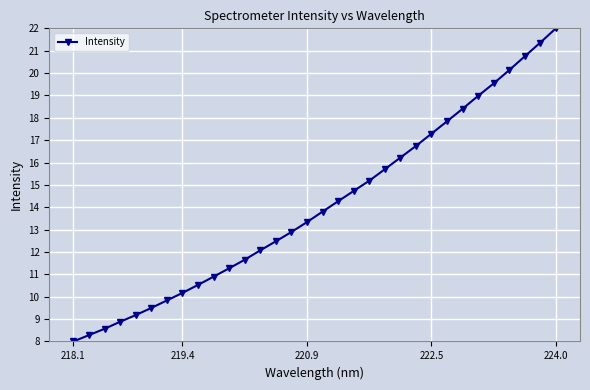

What is the value of the 4th point from the left?

8.9